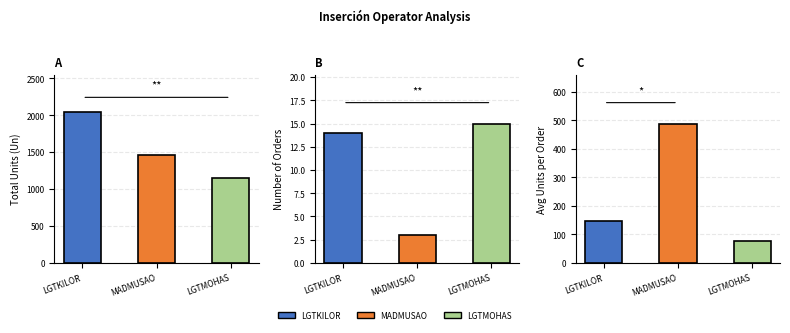

Where is Total Units (Un) nearest to the value 1597?

MADMUSAO